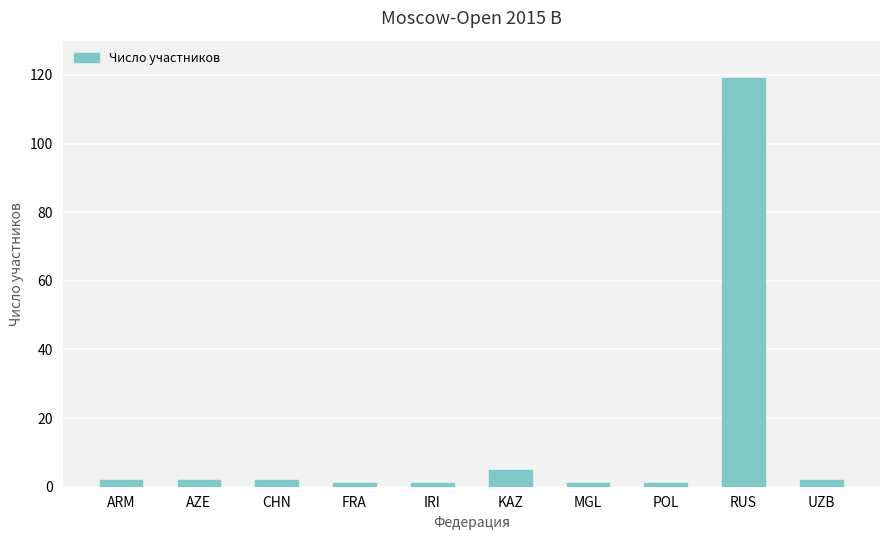

What is the difference between the maximum and minimum values?

118